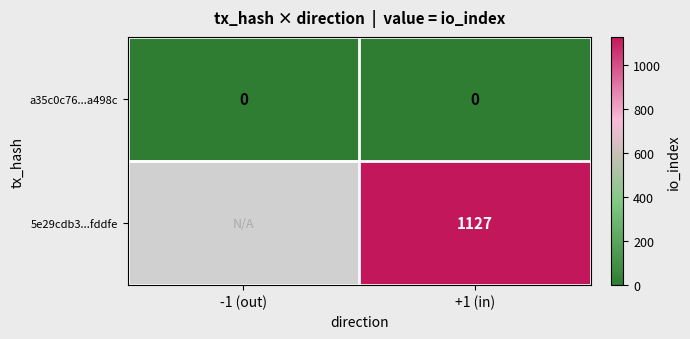

At how many categories does at least one series exceed 976?

1